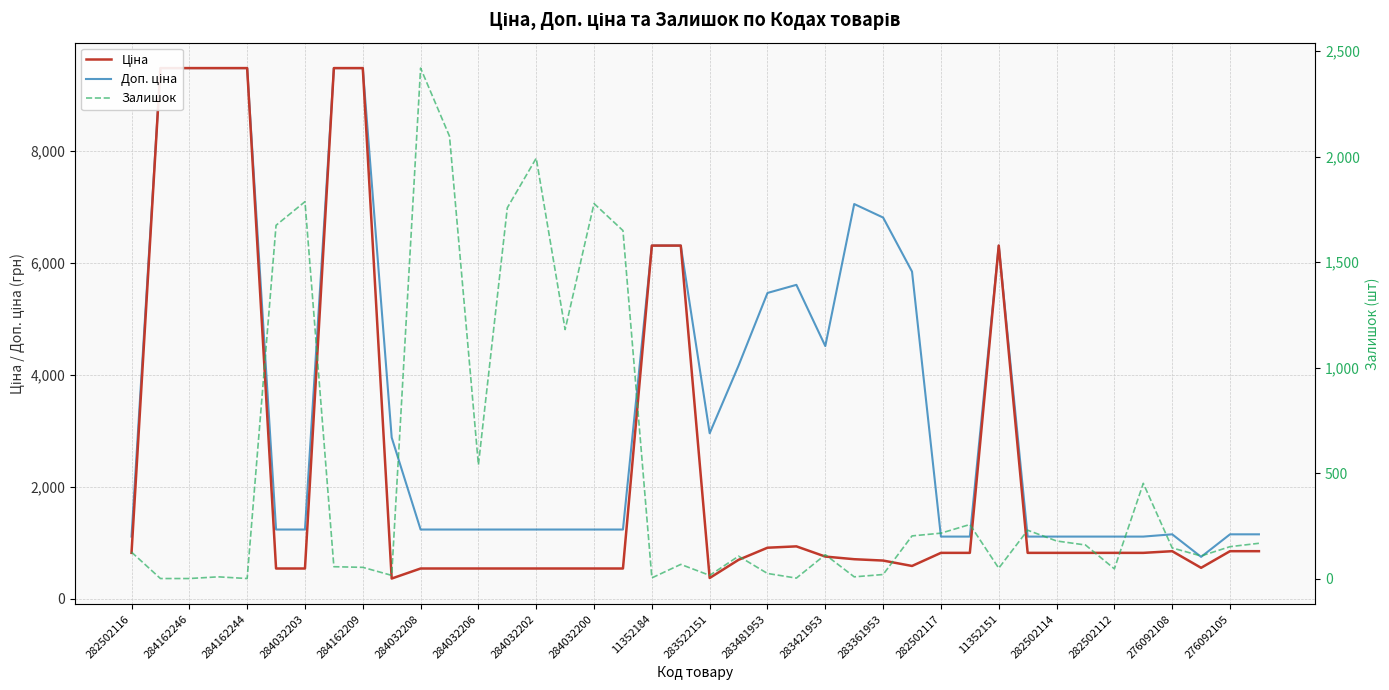

How many categories are shown in the chart?

40